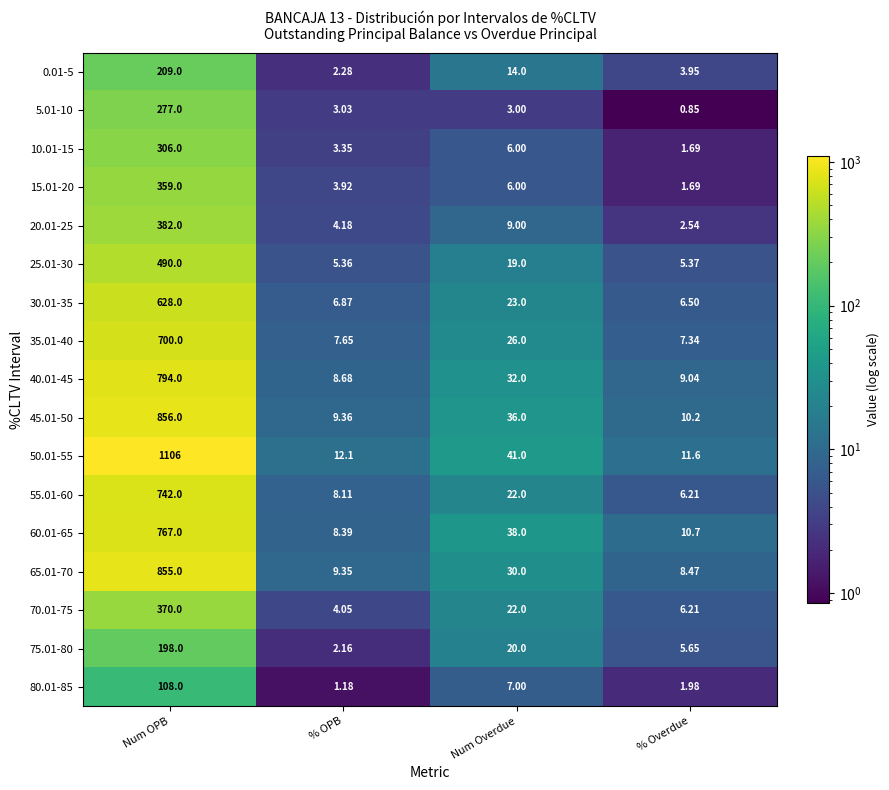

Where does the 55.01-60 series first go above 22?

Num OPB